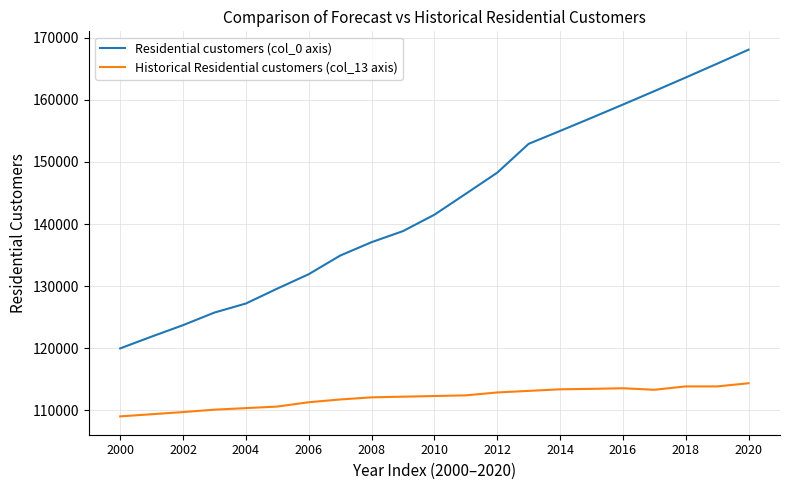

Which series has the largest range (max minus min)?

Residential customers (col_0 axis)